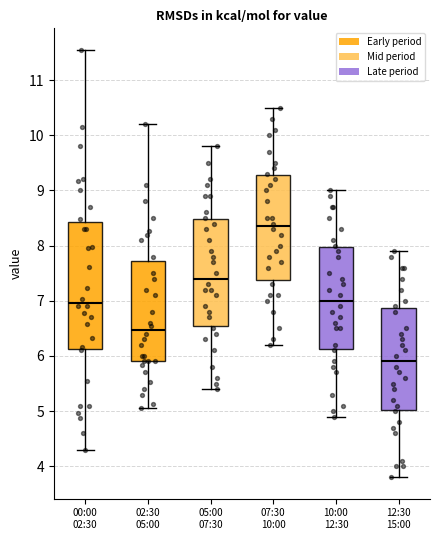

Which box is the tallest, from its lower edge to its upper edge?

00:00 02:30